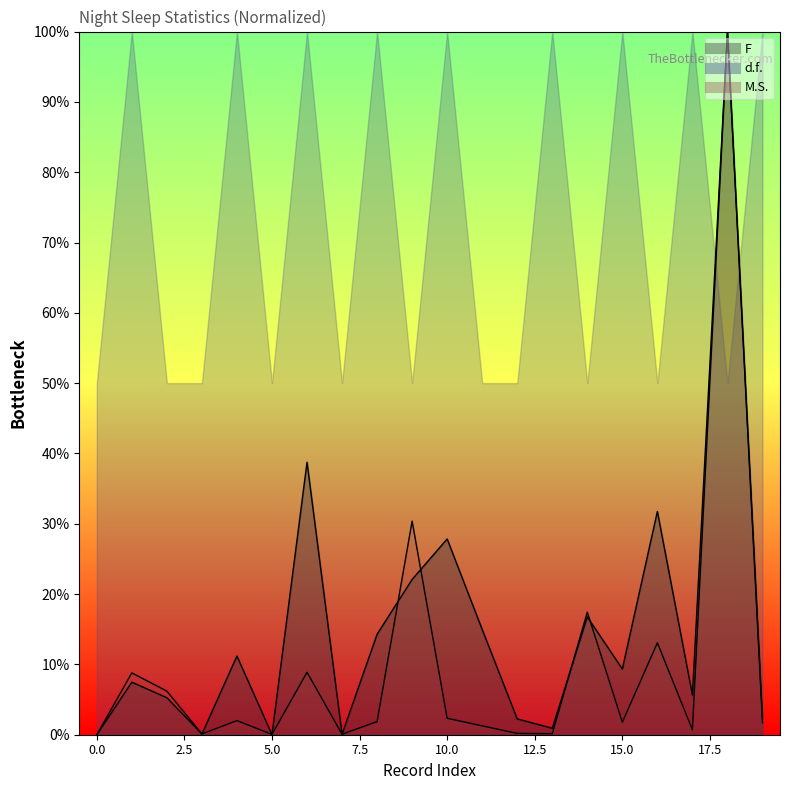

What is the maximum value for M.S.?

100.0